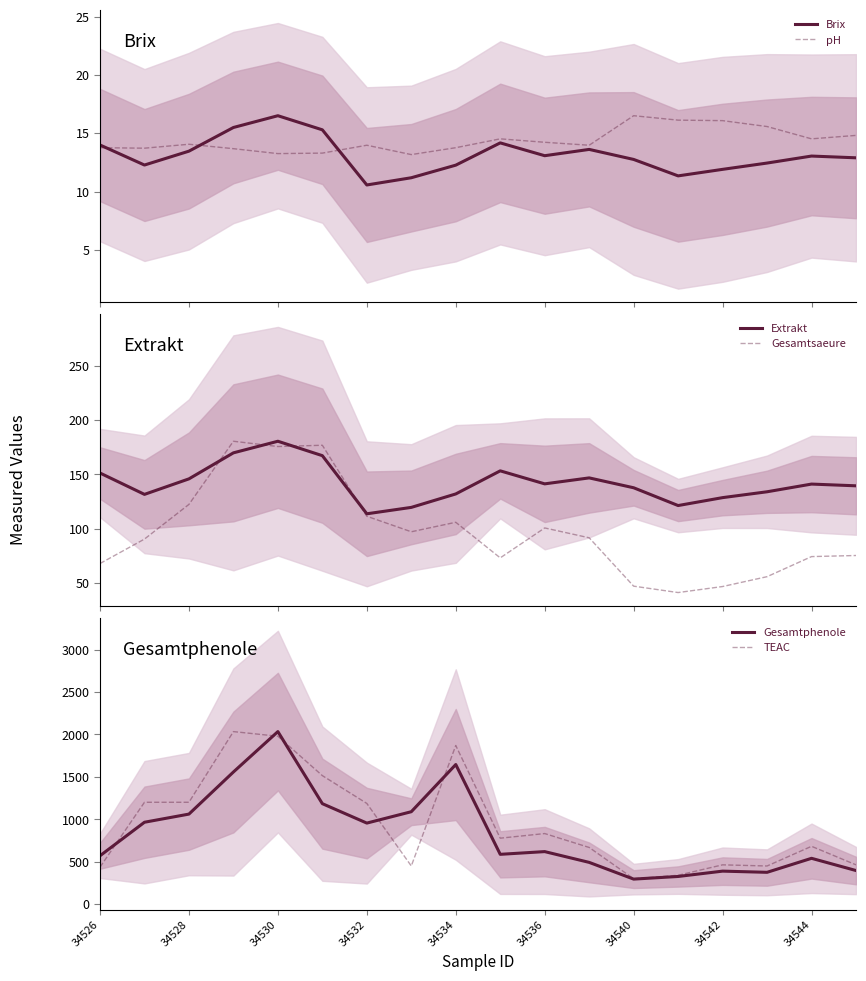

At 17, list the series in order from largest to smallest.

TEAC, Gesamtphenole, Extrakt, Gesamtsaeure, pH, Brix